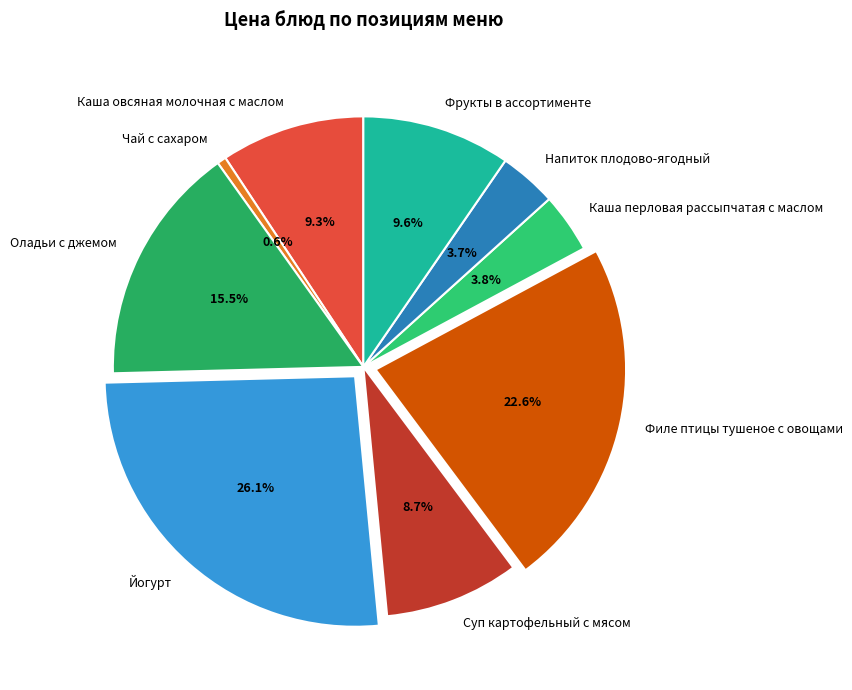

How much of the chart is everything except Оладьи с джемом?

84.5%